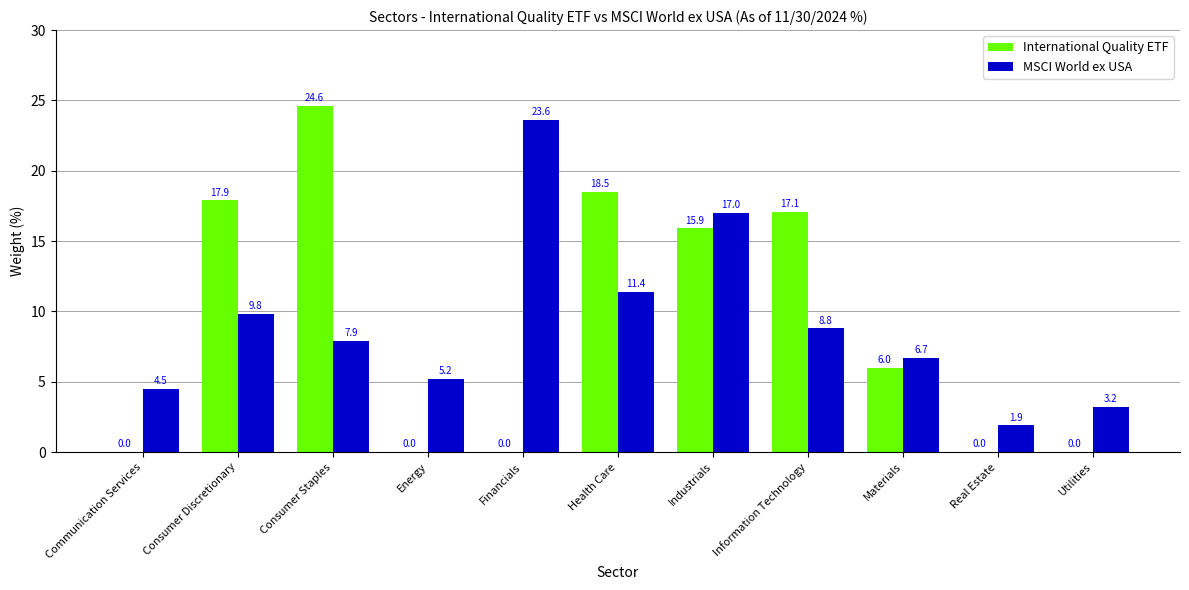

Which series changed the most between Financials and Information Technology?

International Quality ETF